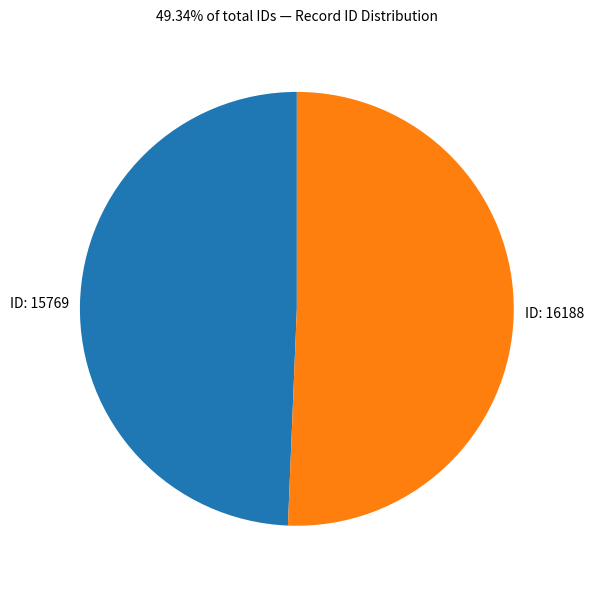

Count the number of slices in the pie.

2